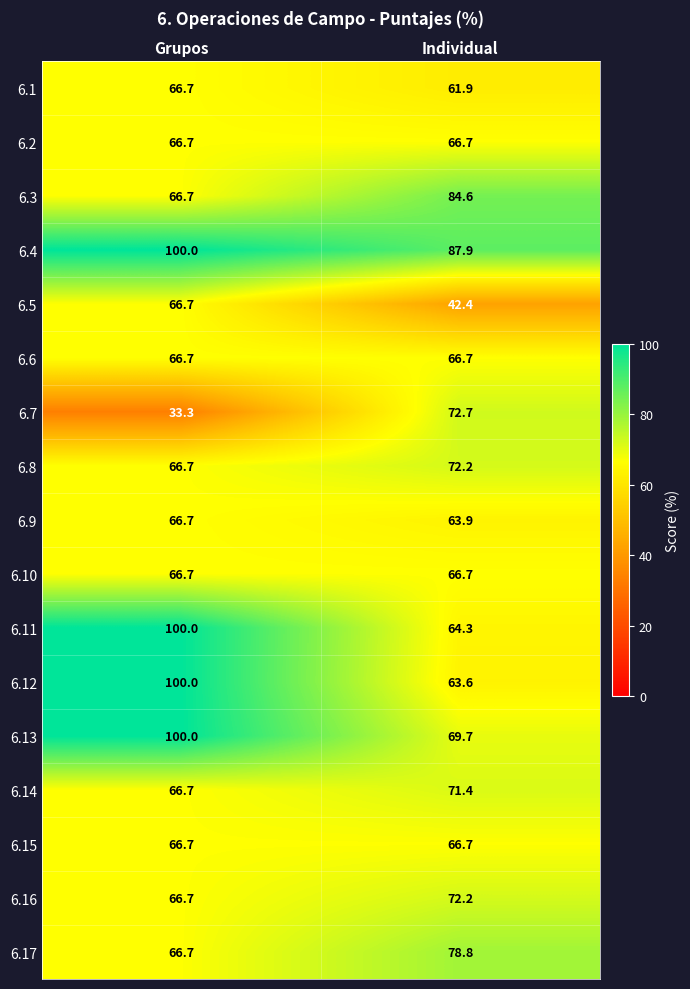

Which series has the largest range (max minus min)?

6.7